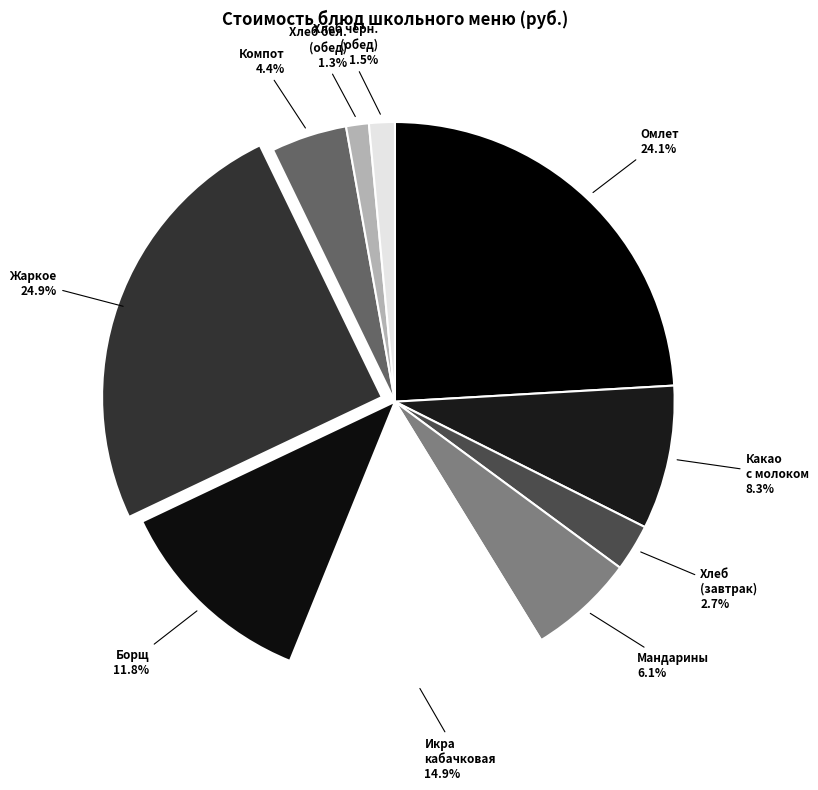

What is the largest slice in the pie chart?

Жаркое